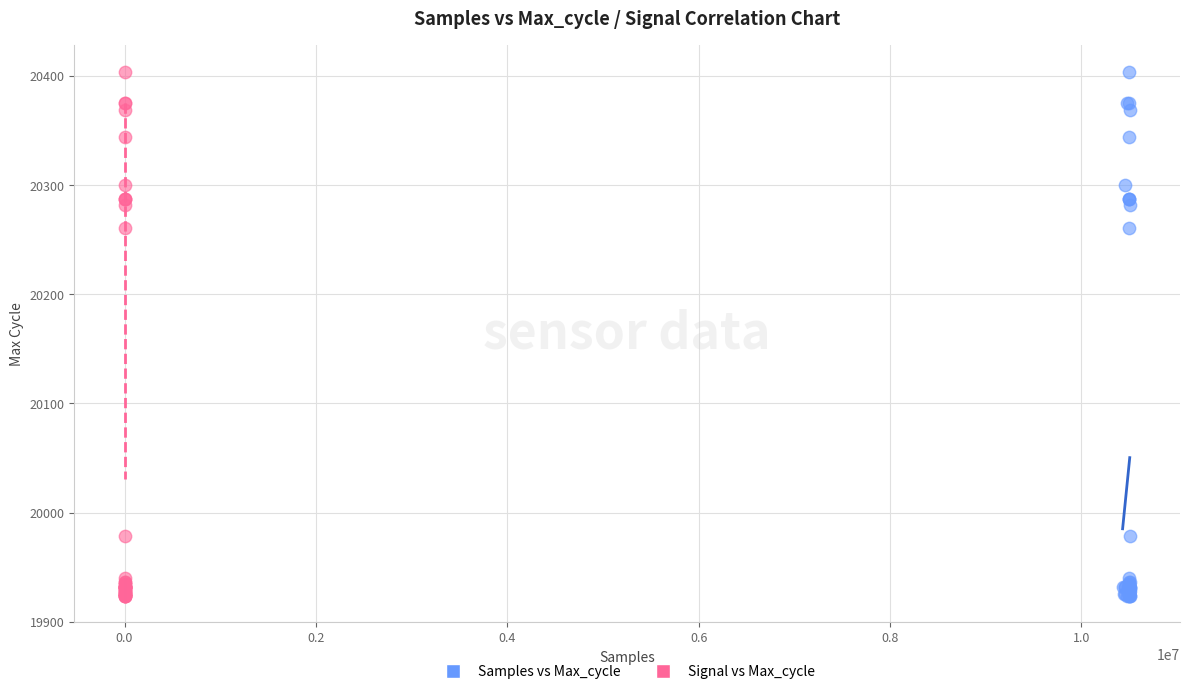

What are all the series names shown in the legend?

Samples vs Max_cycle, Signal vs Max_cycle